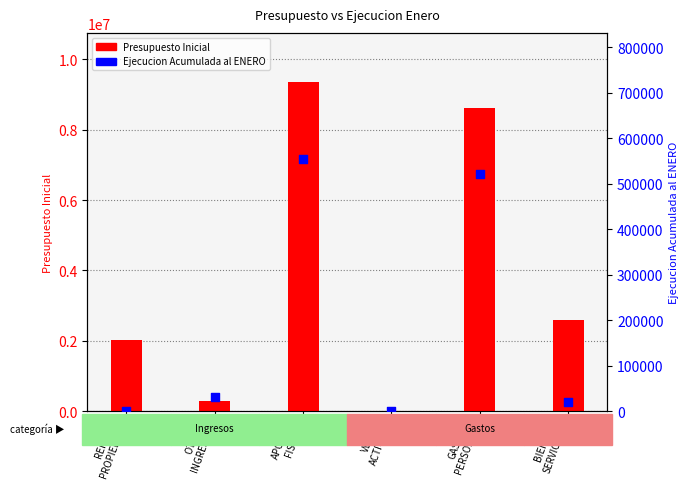

Which series reaches the minimum Y coordinate?

Ejecucion Acumulada al ENERO